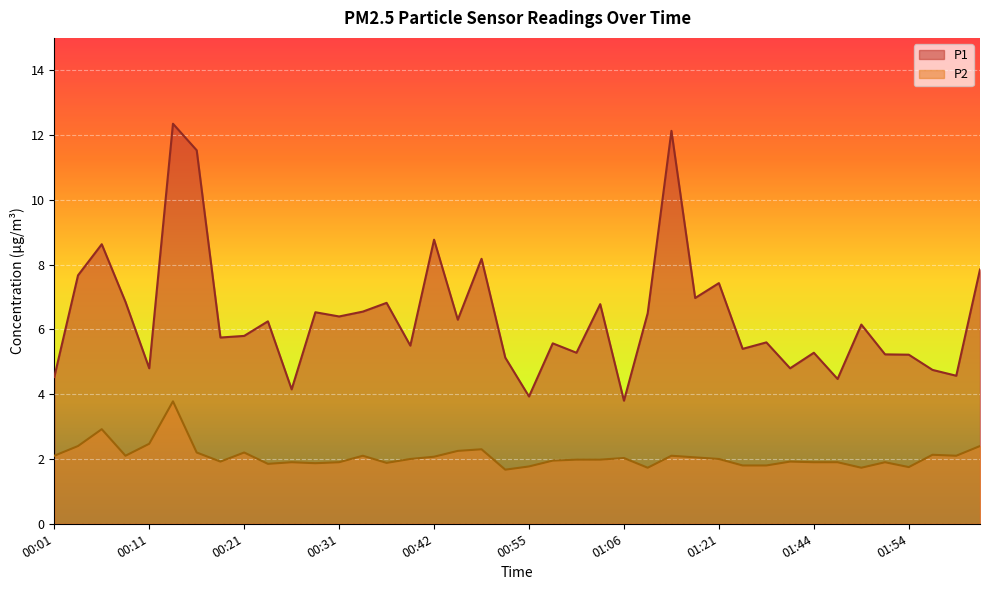

The value of P1 at 02:02 is 7.8. True or false?

True